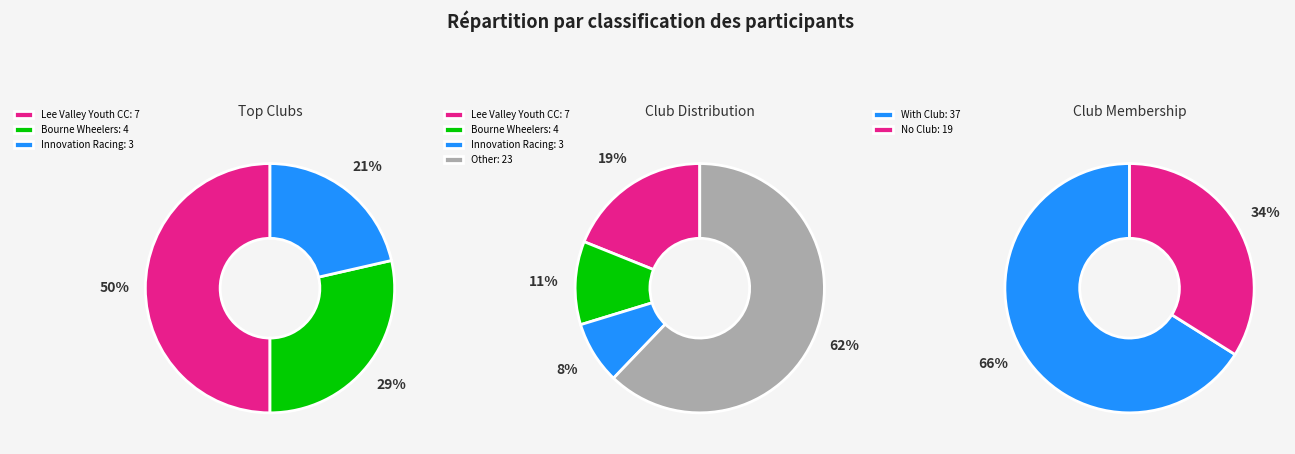

How many slices are in this pie chart?

2